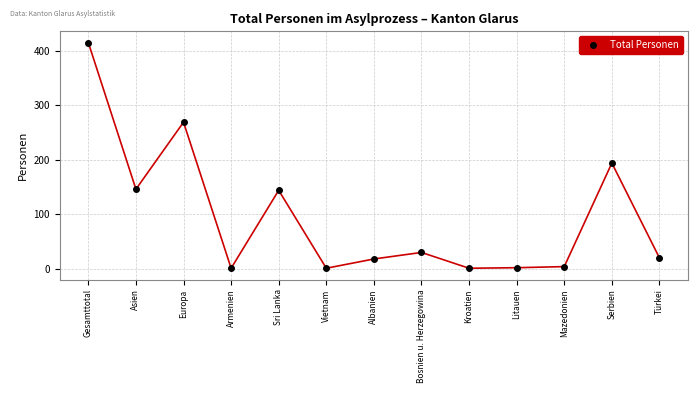

Where is the first local maximum?

Europa